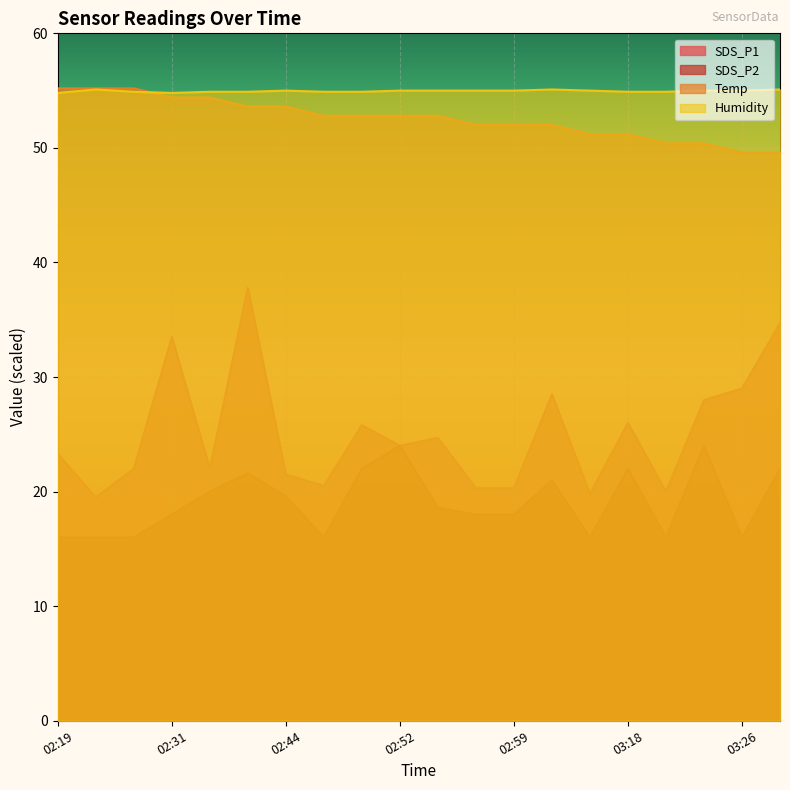

What position from the right is 02:19?

20